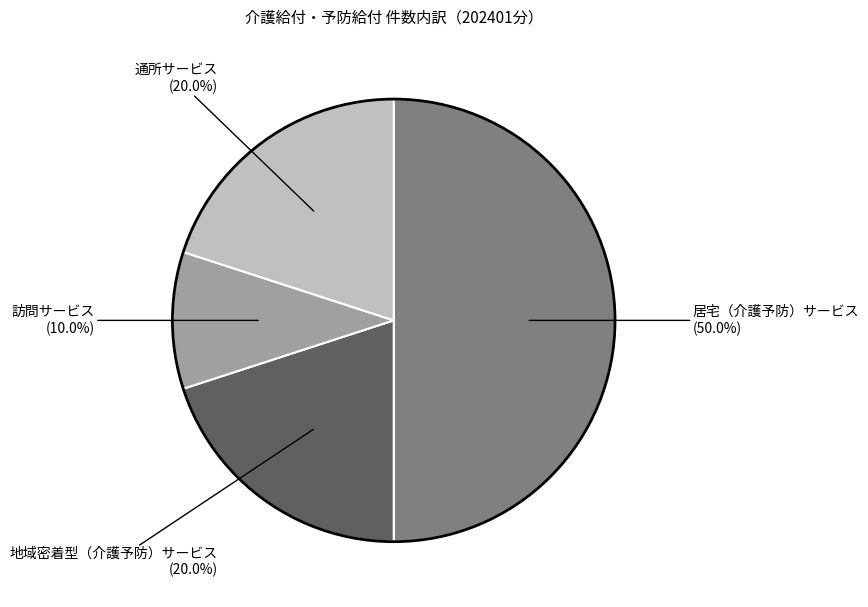

Count the number of slices in the pie.

4